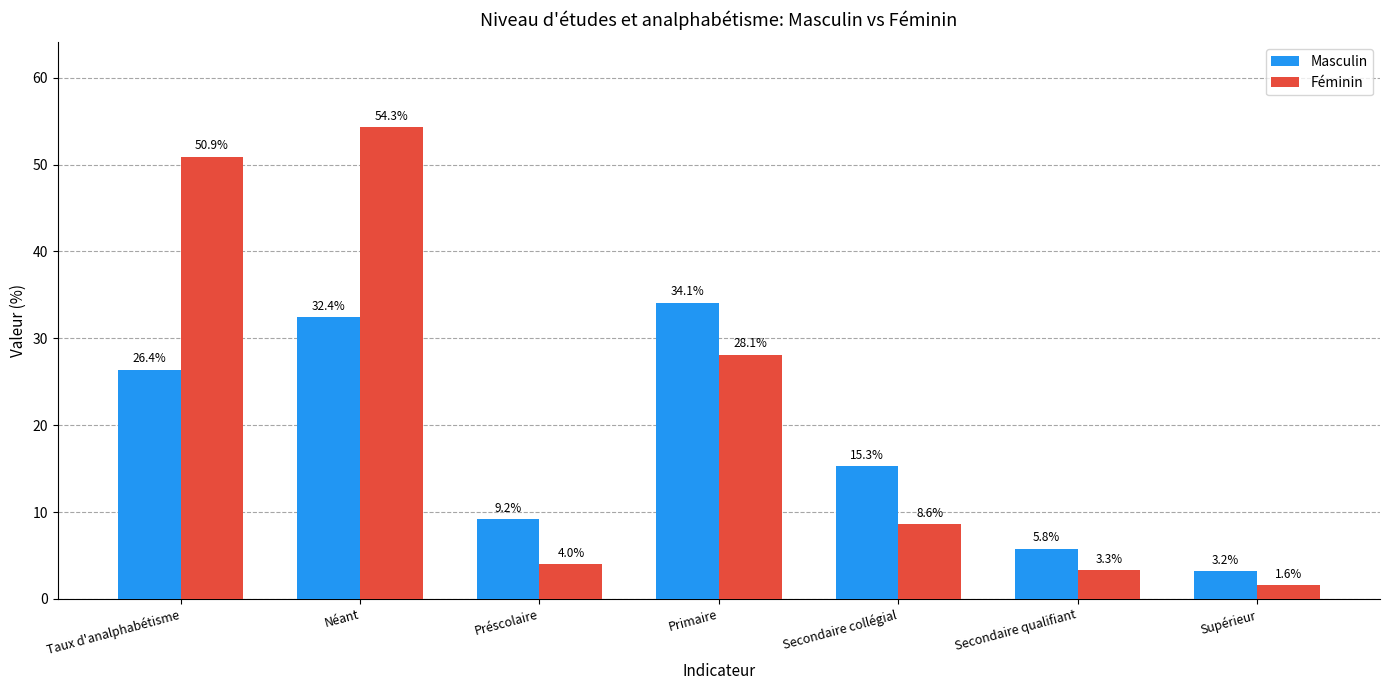

Reading right to left, transcribe all the data shown in this chart.

Masculin: Supérieur=3.2	Secondaire qualifiant=5.8	Secondaire collégial=15.3	Primaire=34.1	Préscolaire=9.2	Néant=32.4	Taux d'analphabétisme=26.4
Féminin: Supérieur=1.6	Secondaire qualifiant=3.3	Secondaire collégial=8.6	Primaire=28.1	Préscolaire=4.0	Néant=54.3	Taux d'analphabétisme=50.9